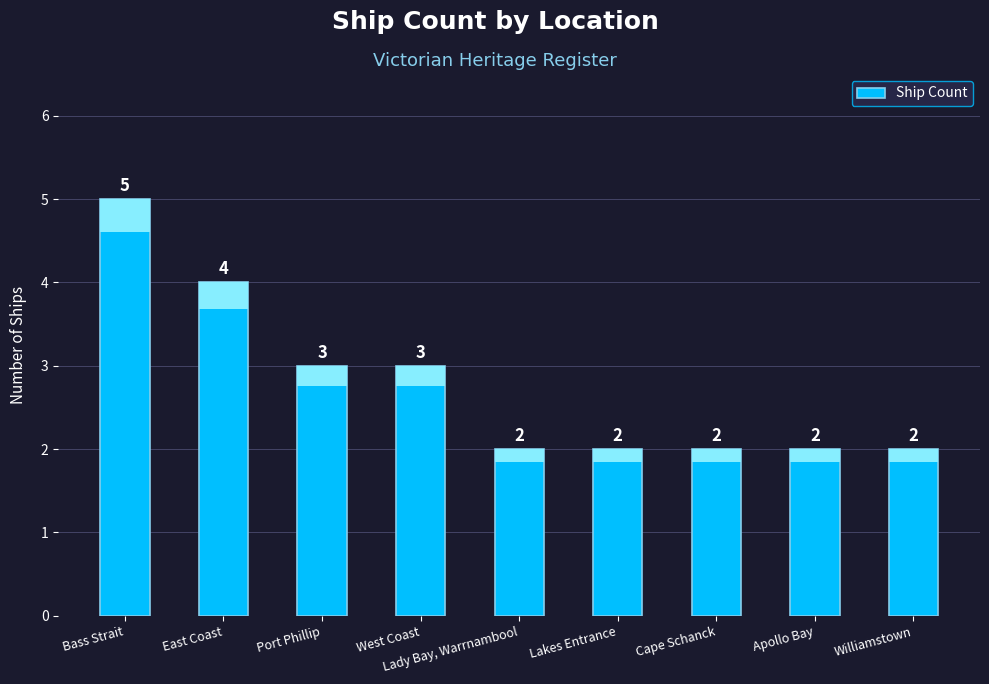

What is the difference between the maximum and minimum values?

3